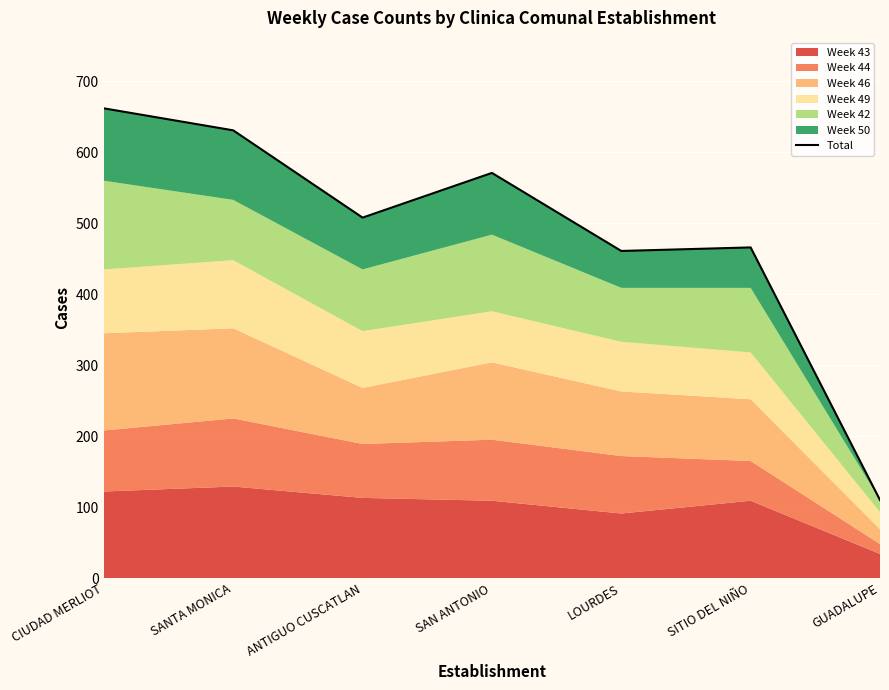

What is the minimum value shown in the chart?

110